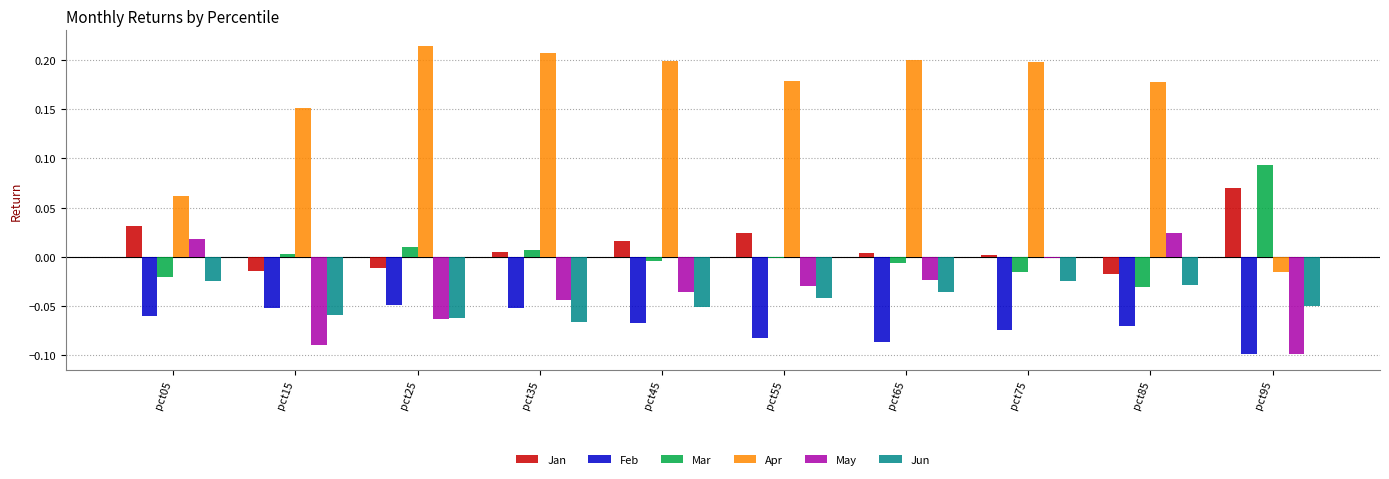

True or false: Jun has a value of -0.0 at pct05.

True